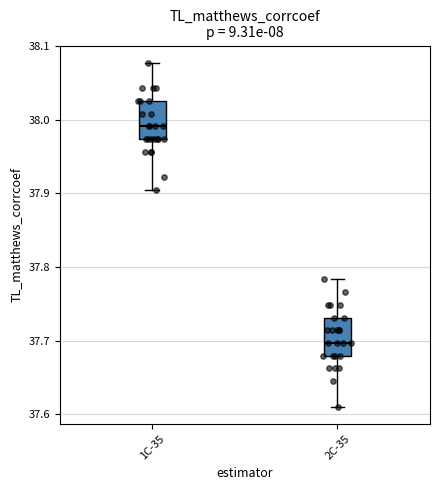

Where does the median line of the box for 2С-35 sit on the y-axis? The values are not printed on the chart, so give them approximately, as read against the axis.

37.70